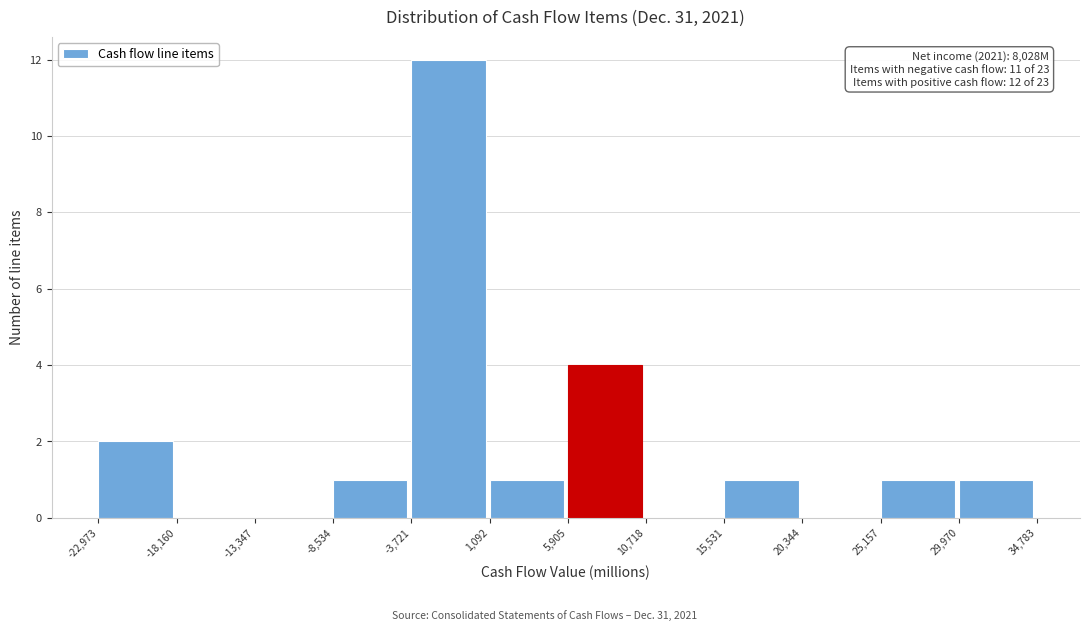

Which range on the x-axis has the tallest bar?

-3,721 to 1,092